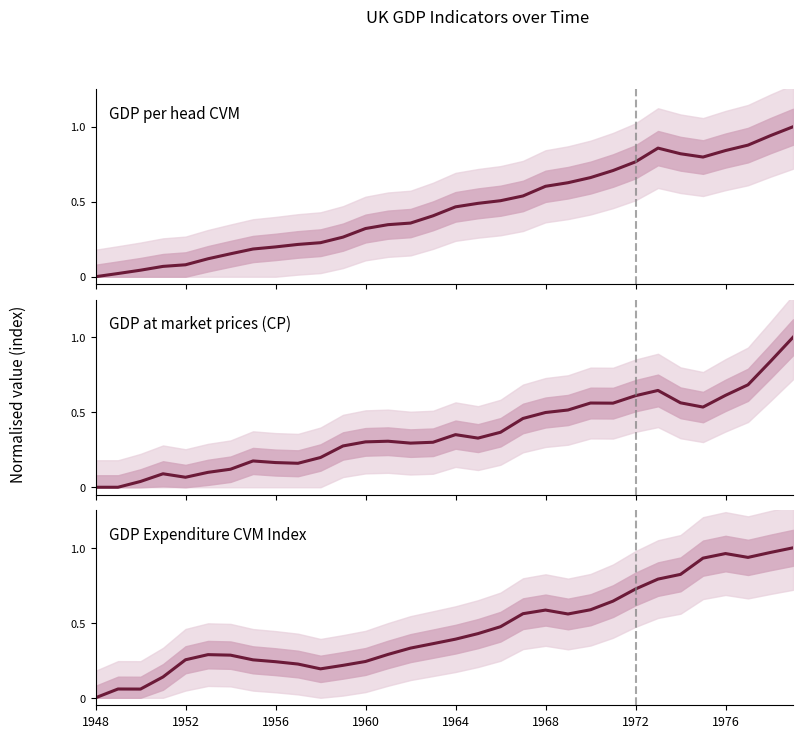

What is the highest value of the GDP at market prices CP series?

1.0